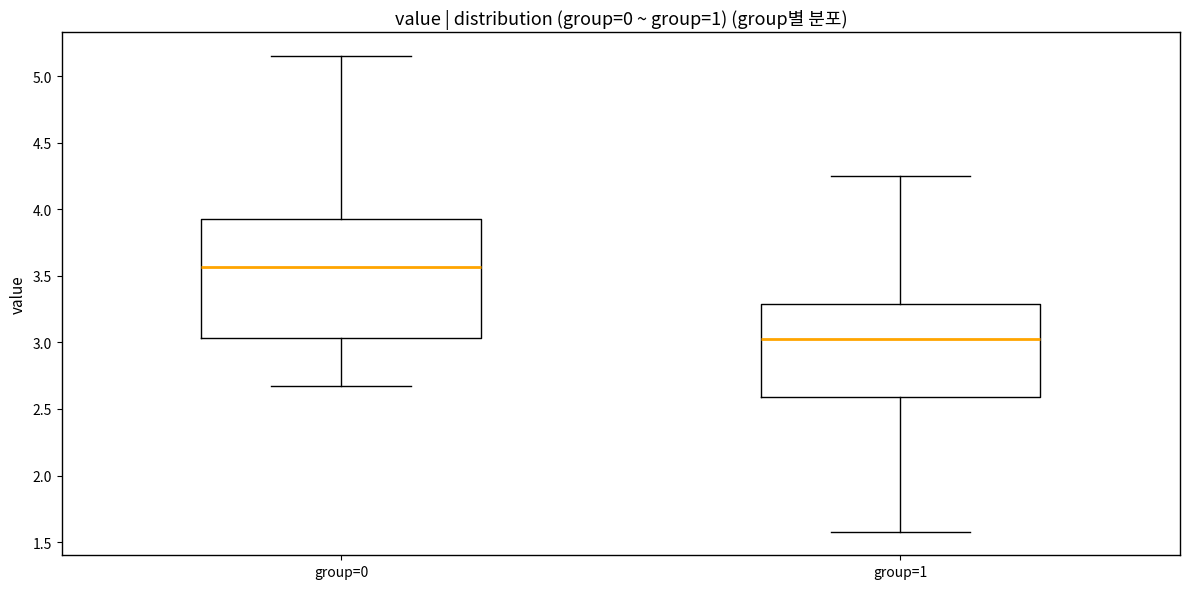

Reading left to right, read every box against the y-axis: the position of its median line, the range the box covers, and the ends of its whiskers. The values are not printed on the chart, so give them approximately, as read against the axis.

group=0: median 3.55, box 3.05 to 3.95, whiskers 2.65 to 5.15
group=1: median 3.05, box 2.60 to 3.30, whiskers 1.60 to 4.25